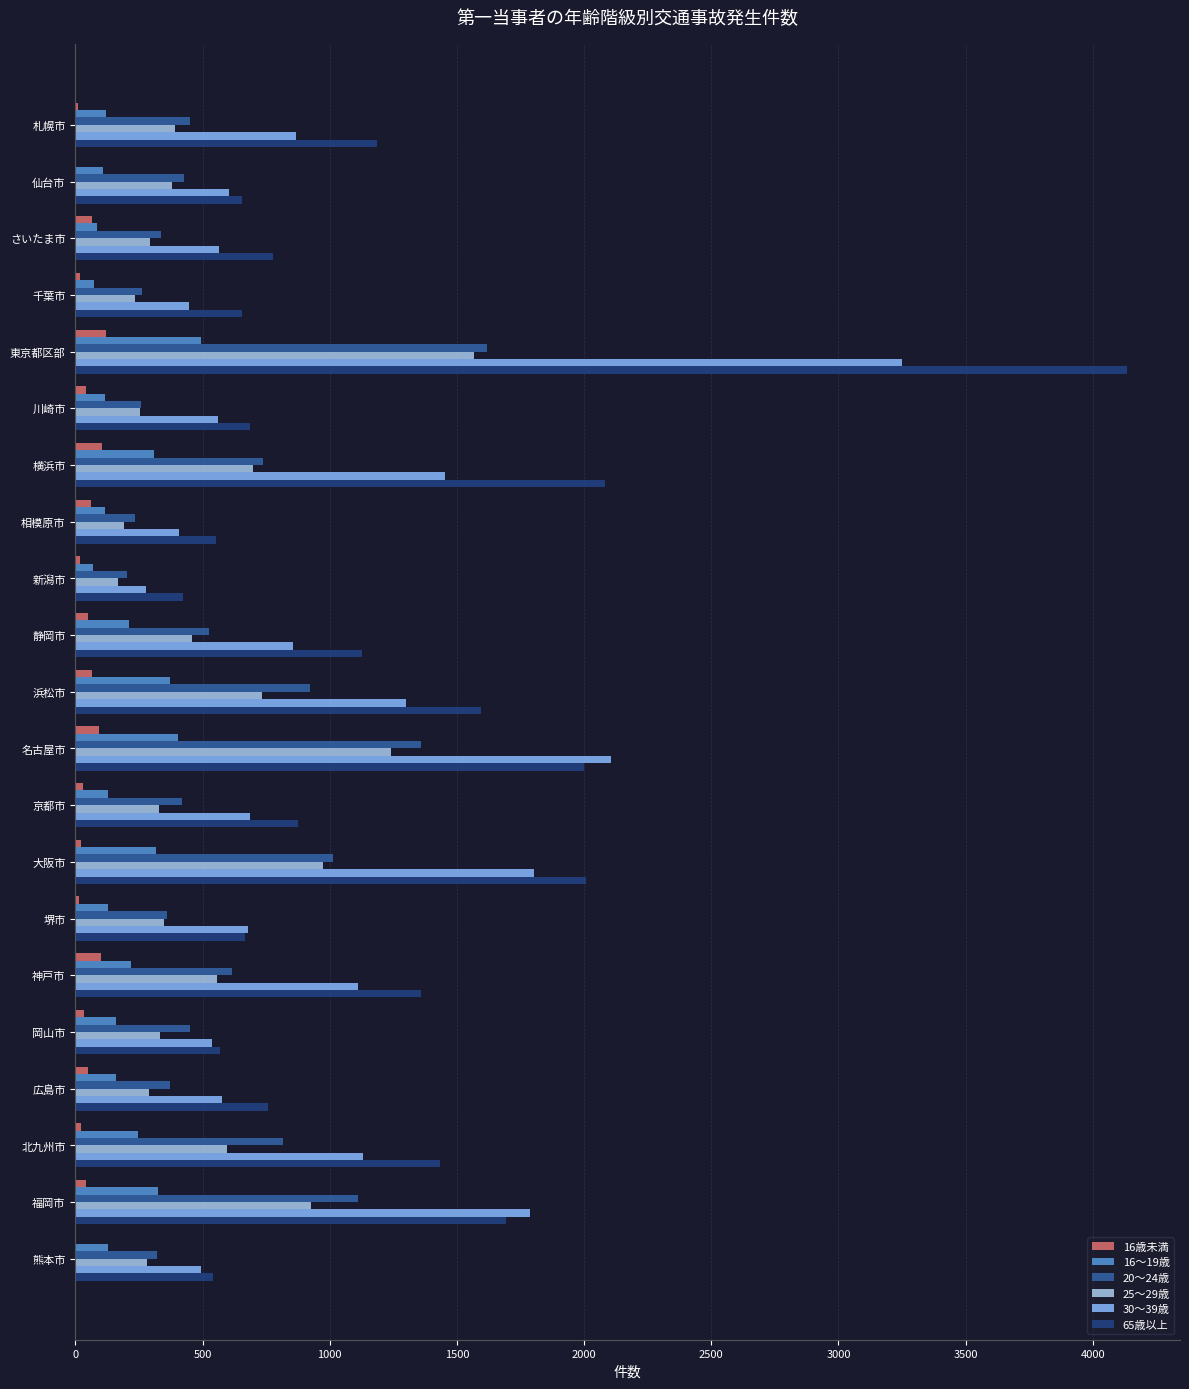

The value of 30～39歳 at さいたま市 is 564. True or false?

True